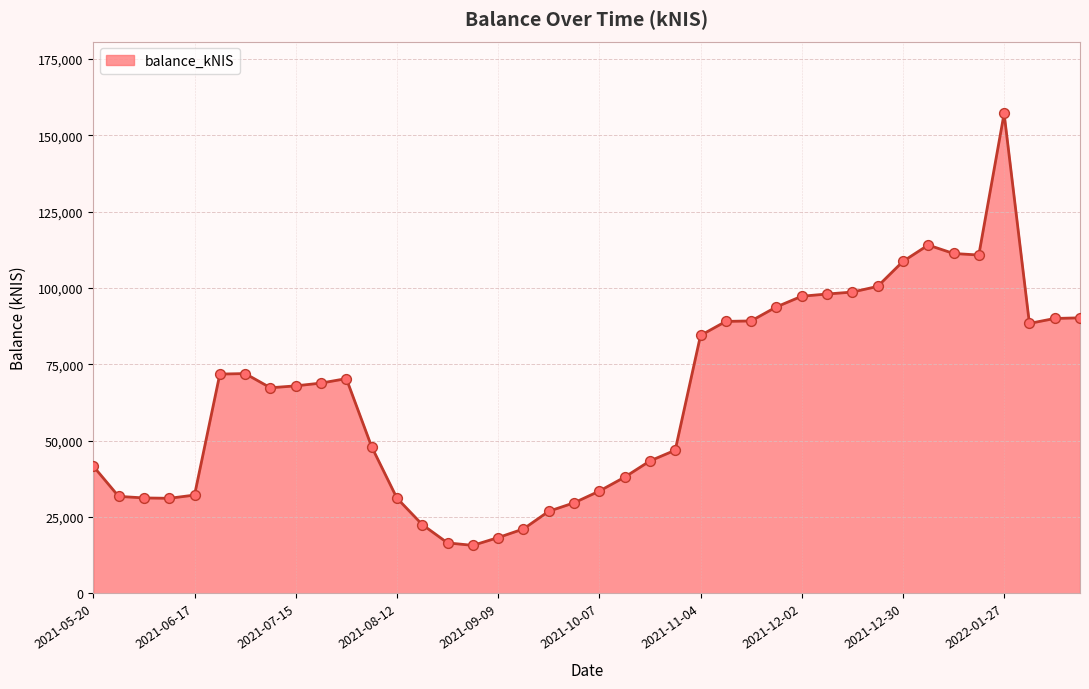

What is the difference between the maximum and minimum values?

141382.7